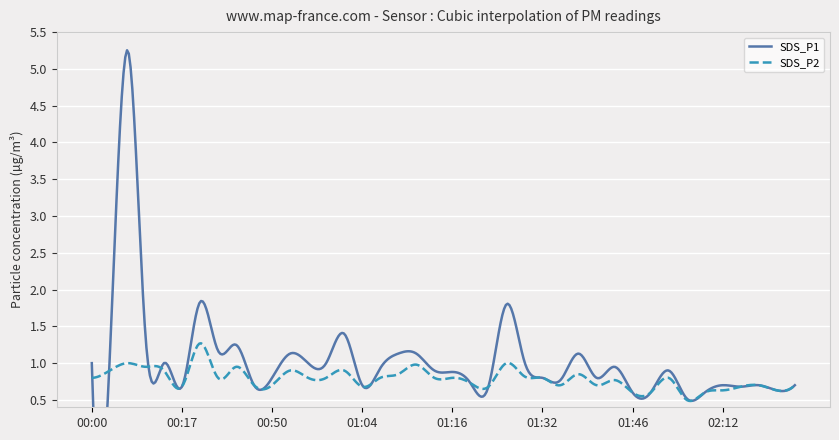

Where is SDS_P1 nearest to the value 2?

00:26